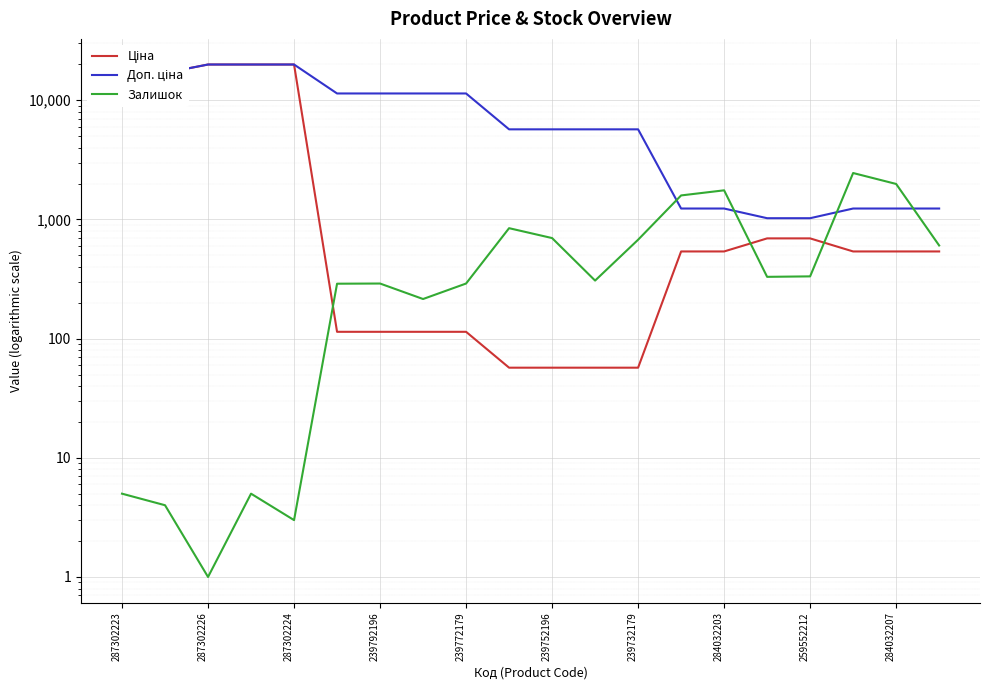

Which series changed the most between 15 and 16?

Залишок